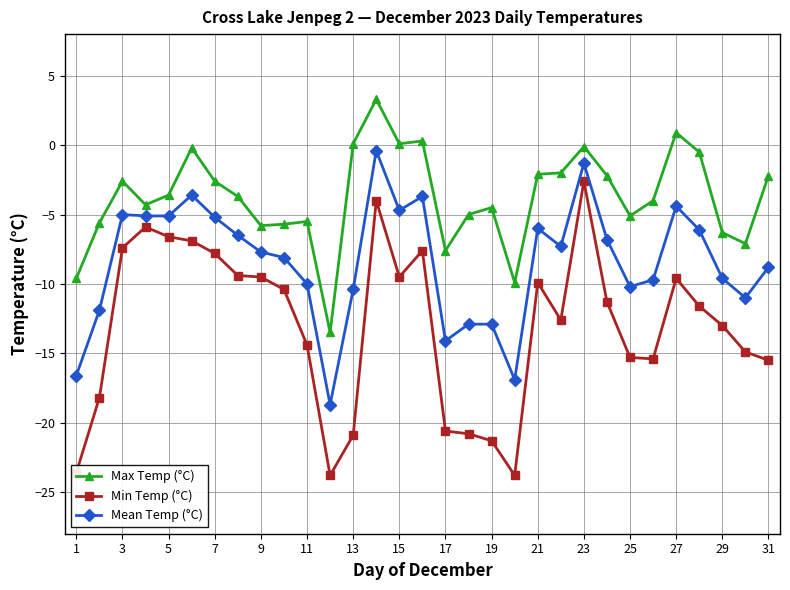

What are all the series names shown in the legend?

Max Temp (°C), Min Temp (°C), Mean Temp (°C)